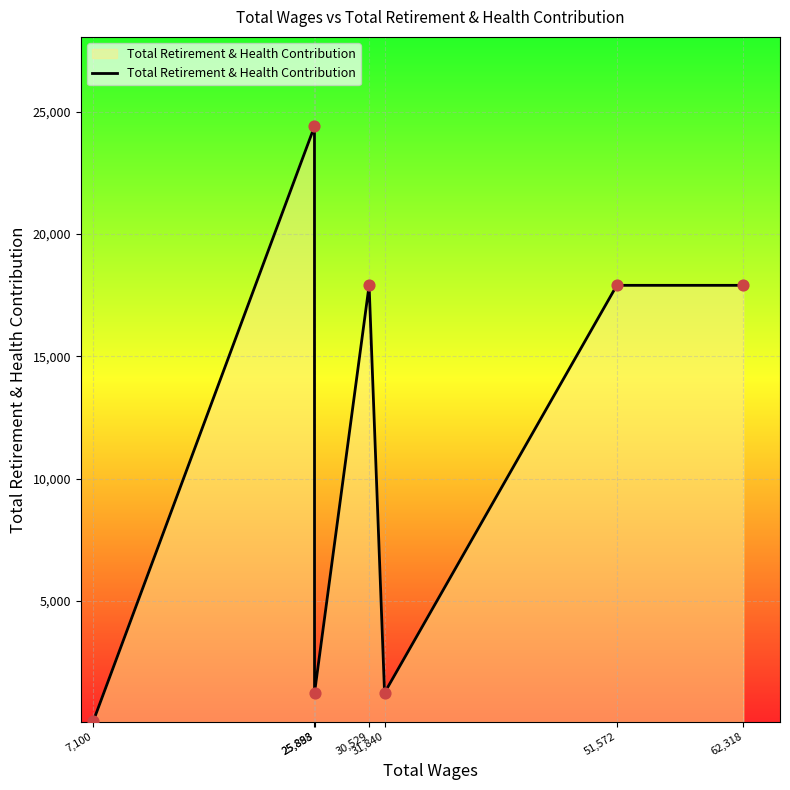

Between 7,100 and 51,572, which is larger?

51,572